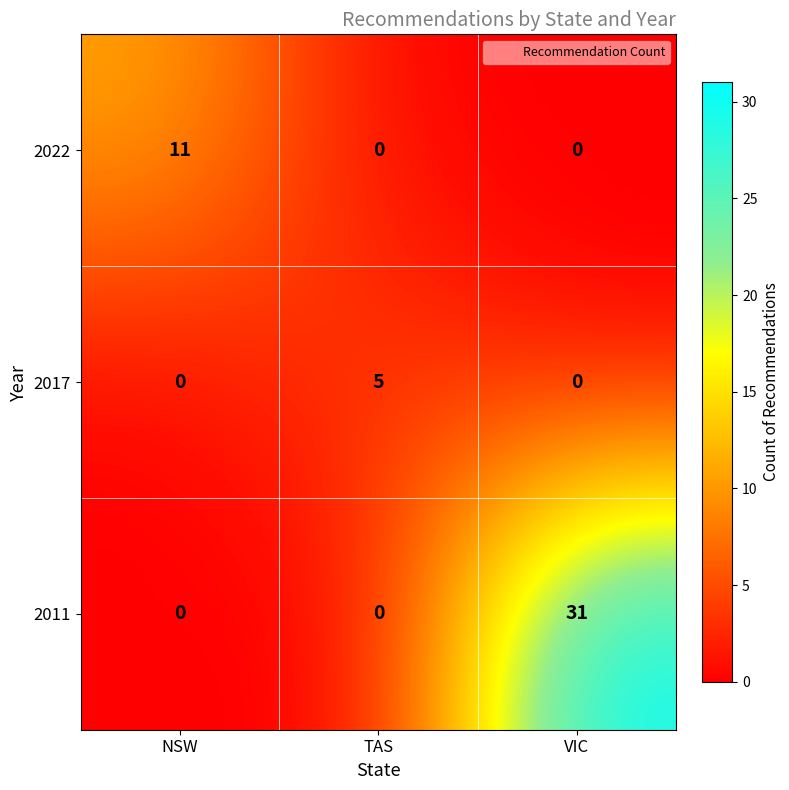

What is the total value across all series at NSW?

11